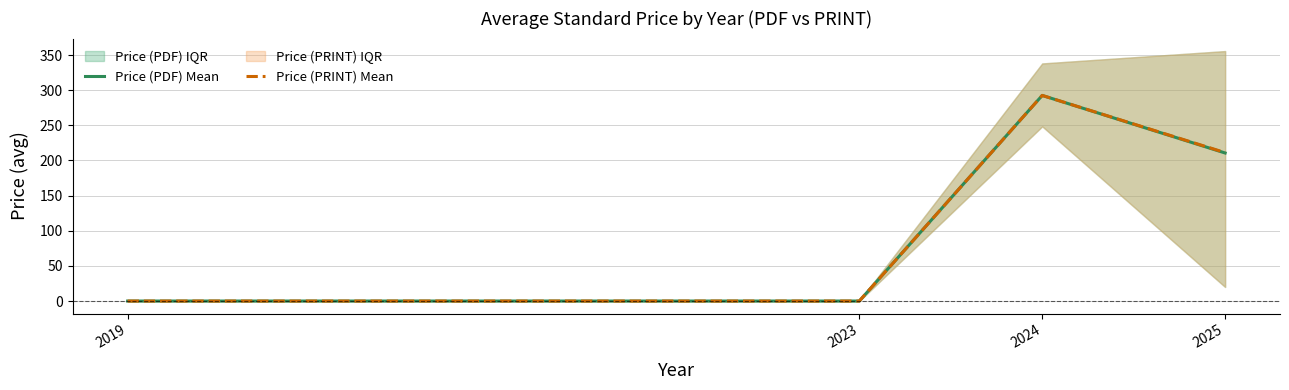

The Price (PDF) Mean series shows -172.3 at 2023. True or false?

False